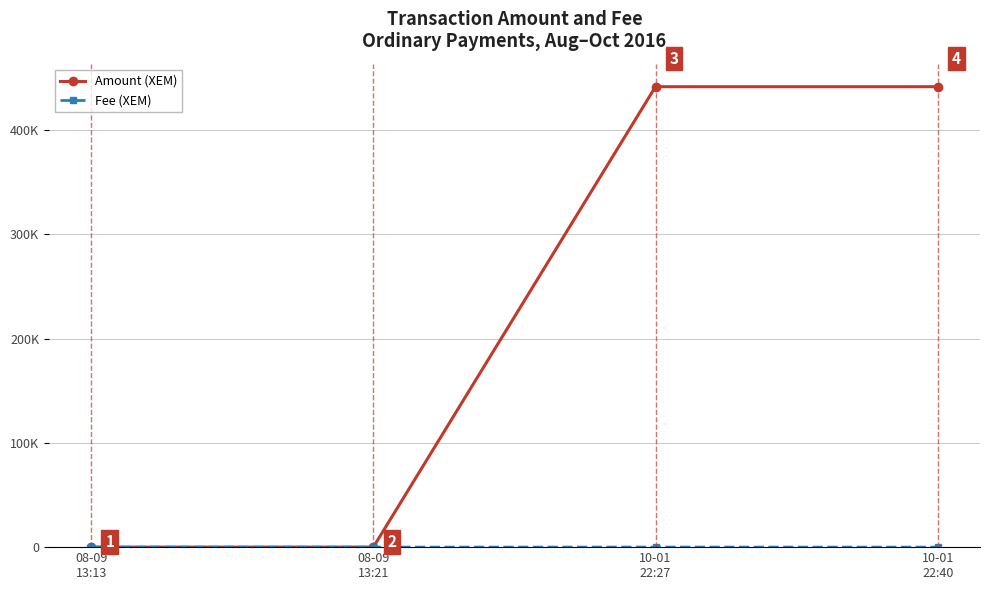

At which category does Amount (XEM) reach its first local peak?

10-01
22:27